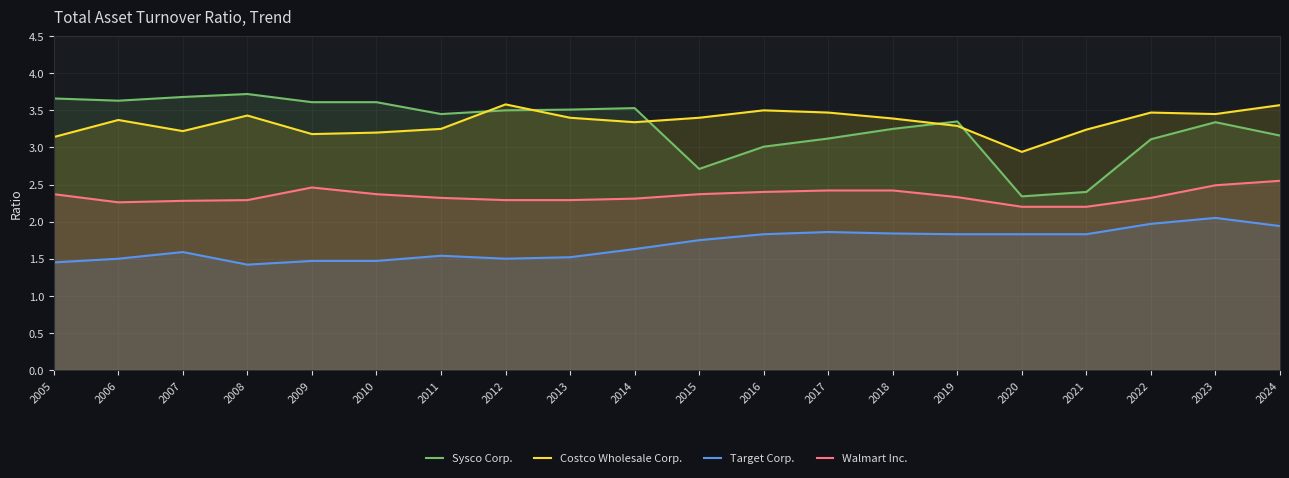

Is the value of Walmart Inc. at 2006 greater than the value of Sysco Corp. at 2019?

No